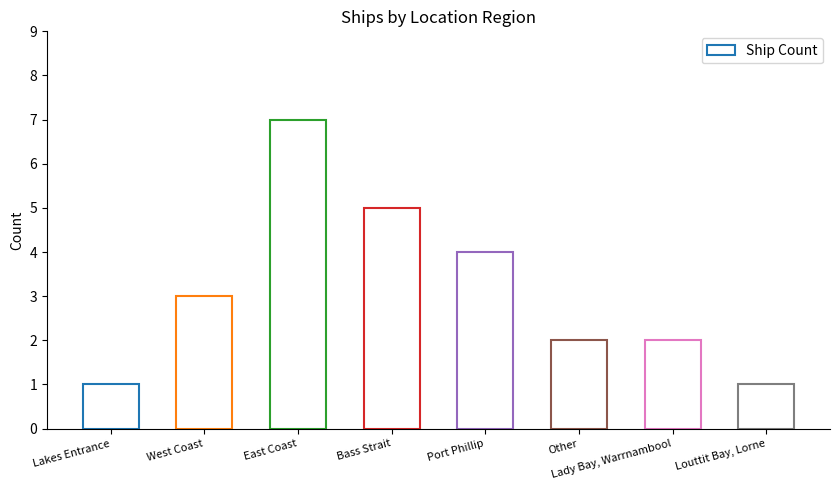

What is the minimum value shown in the chart?

1